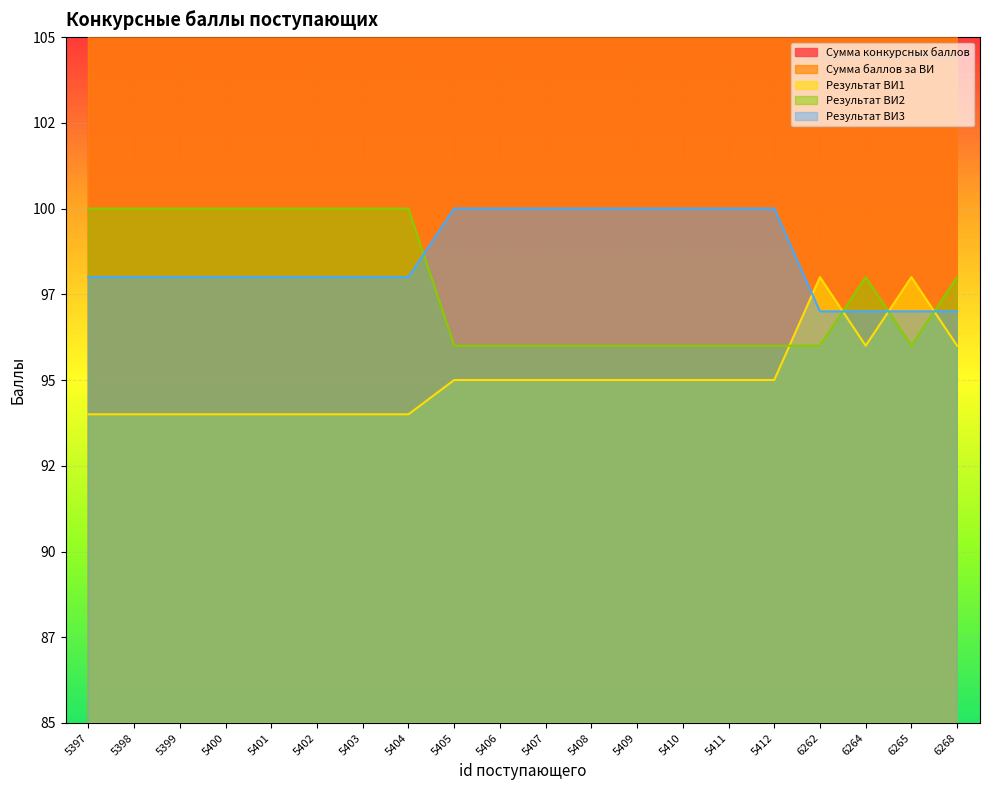

True or false: Результат ВИ3 and Сумма конкурсных баллов cross at least once.

False